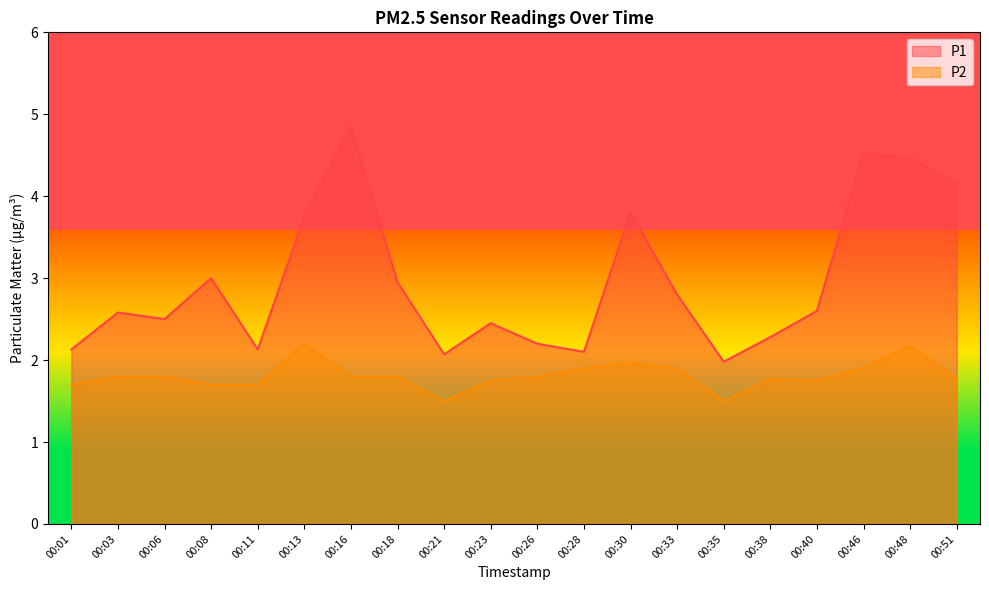

What is the sum of the P2 values at 00:28 and 00:01?

3.6